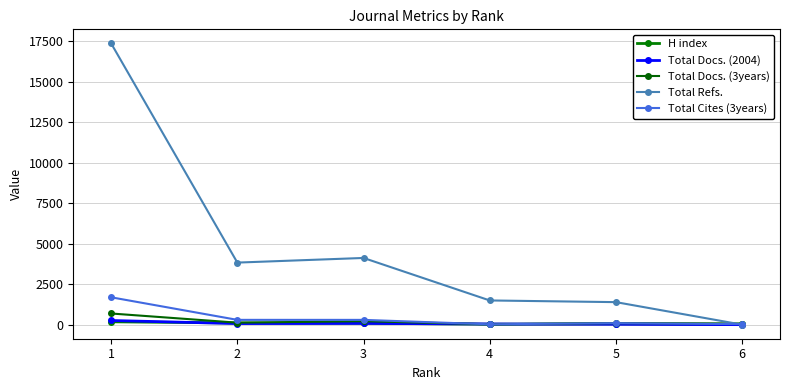

At which category is the sum across all series the highest?

1